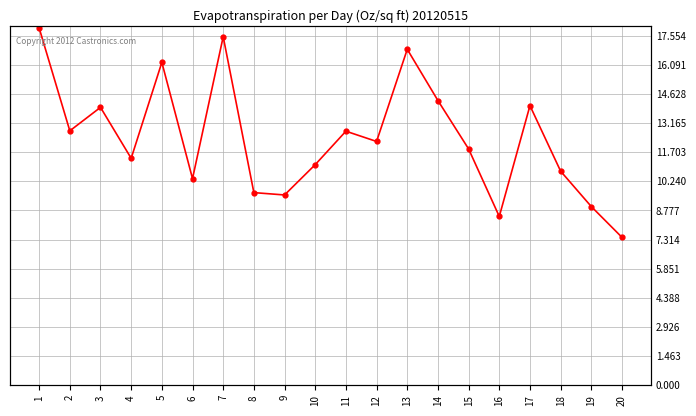

List the labels in order of value, largest first.

1, 7, 13, 5, 14, 17, 3, 2, 11, 12, 15, 4, 10, 18, 6, 8, 9, 19, 16, 20